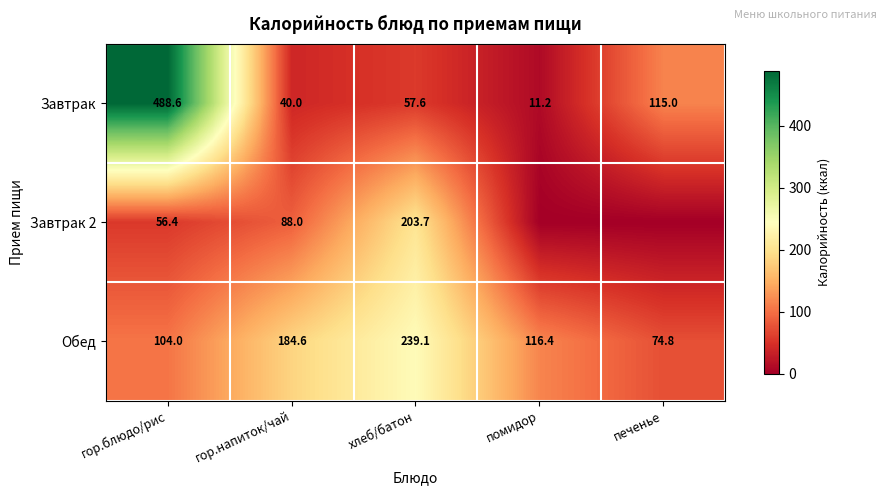

What is the sum of all Завтрак values?

712.4